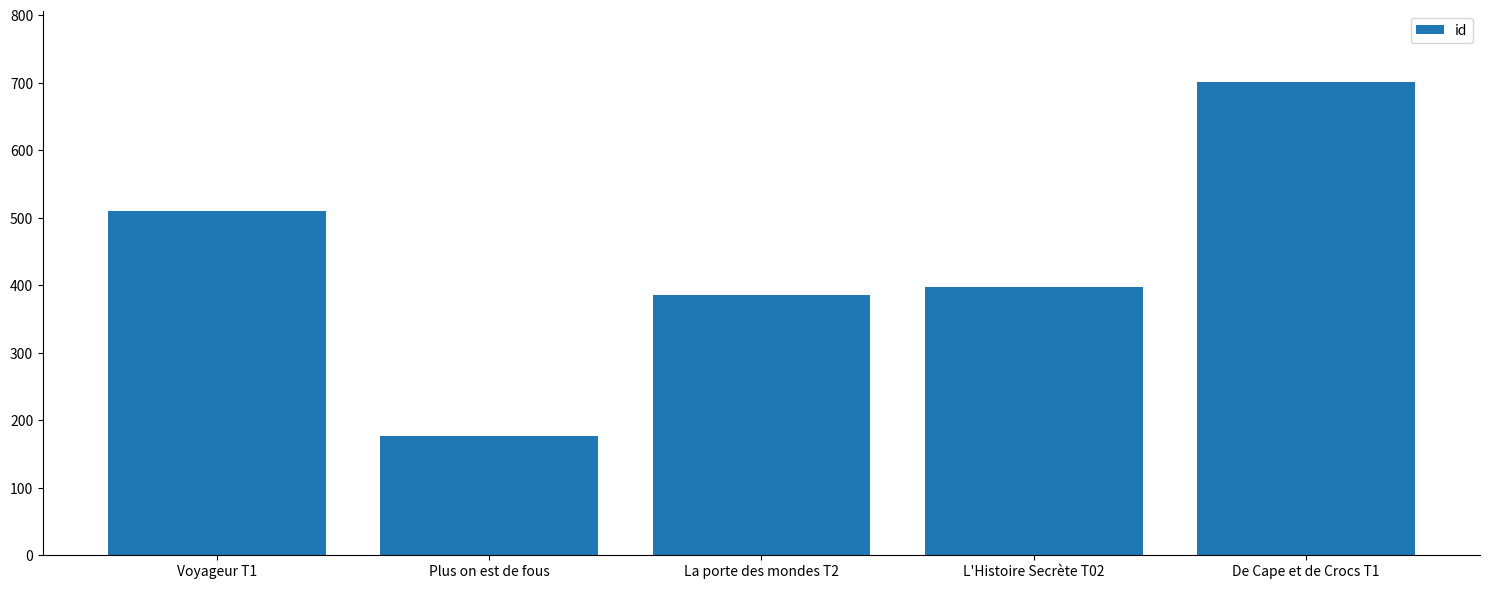

Where is the data nearest to the value 438?

L'Histoire Secrète T02